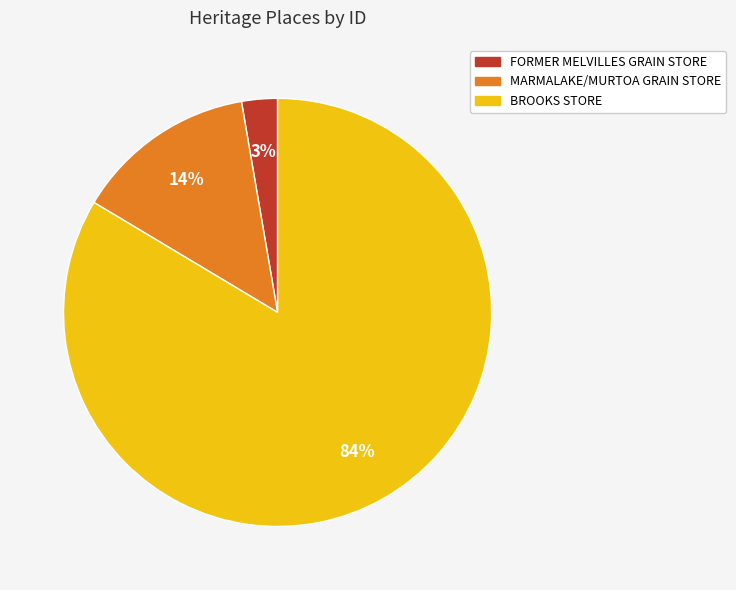

To the nearest percent, what percentage of the pie is MARMALAKE/MURTOA GRAIN STORE?

14%